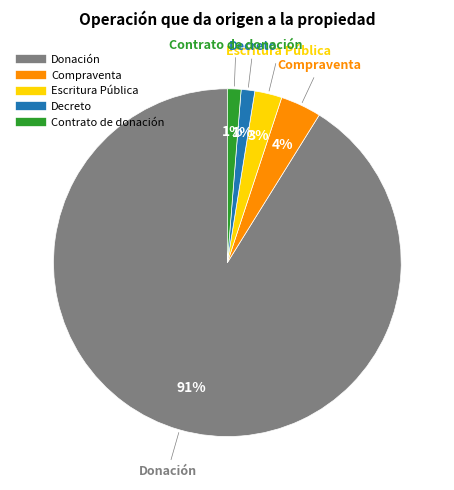

How many segments does this pie chart have?

5